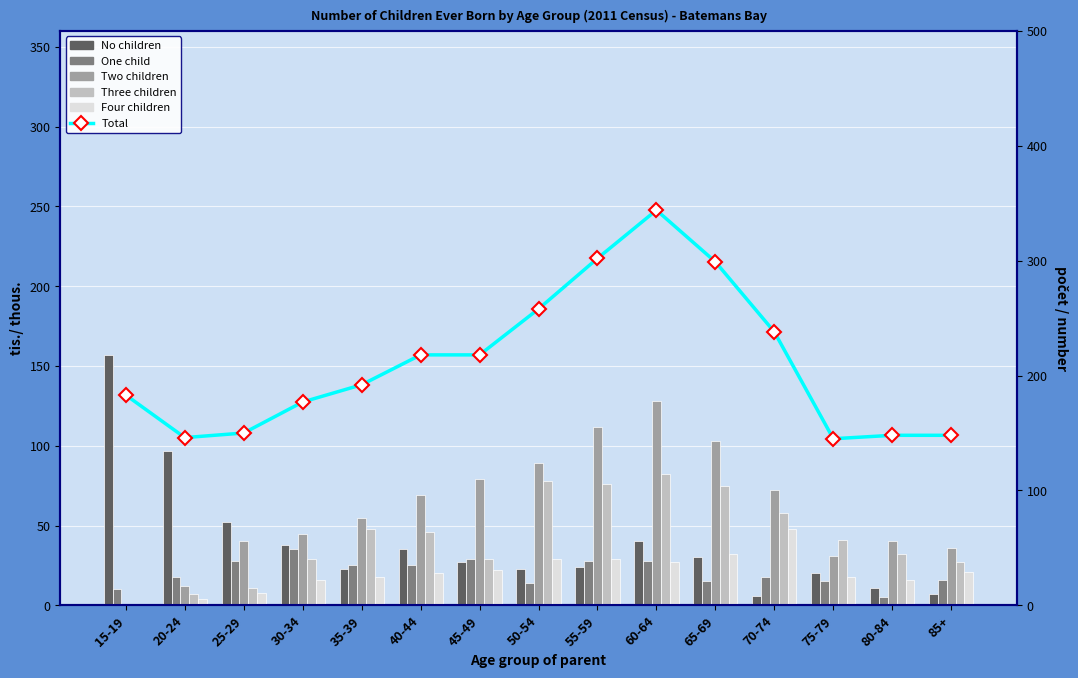

Read the Three children value at 40-44, to the nearest 5.

45